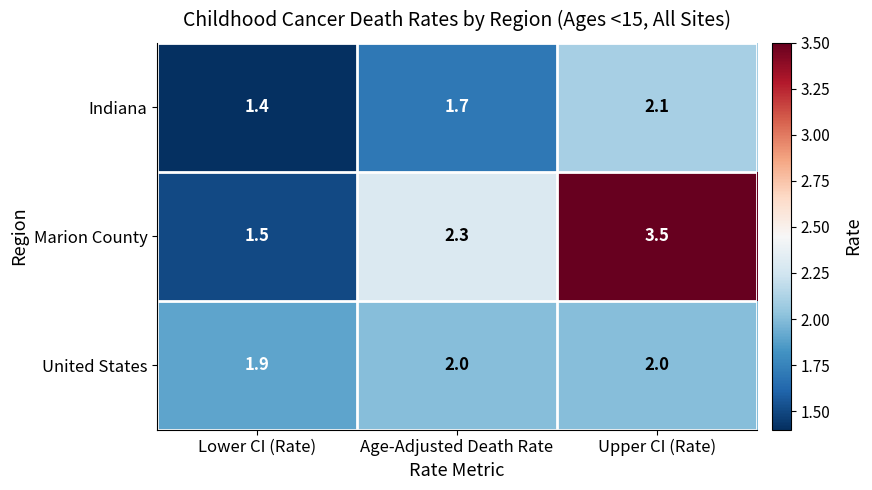

Reading left to right, what are all the values shown in this chart?

Indiana: 1.4	1.7	2.1
Marion County: 1.5	2.3	3.5
United States: 1.9	2.0	2.0